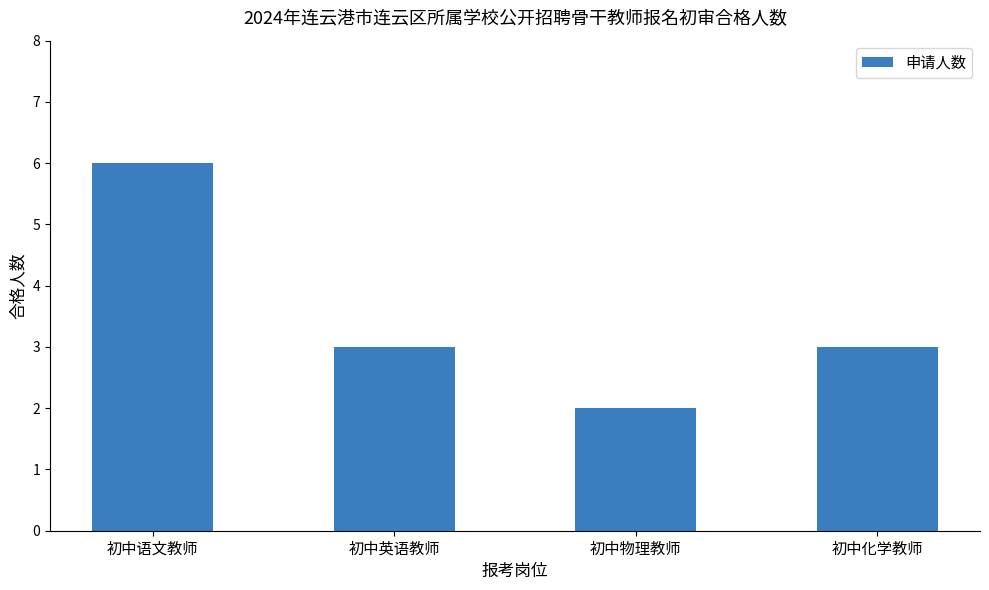

What is the sum of all values?

14